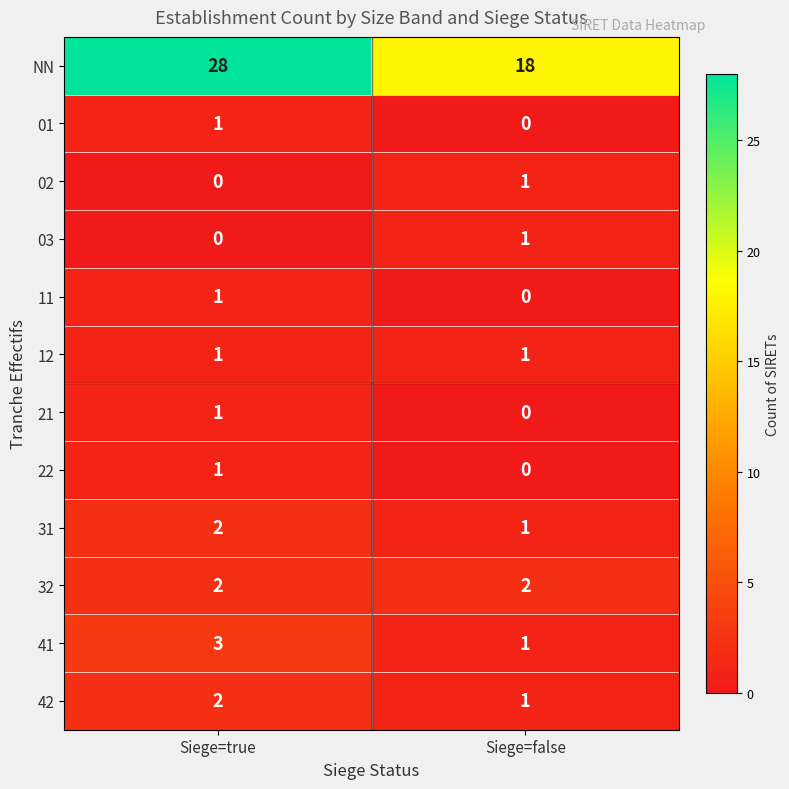

Rank the categories by 11 value from highest to lowest.

Siege=true, Siege=false